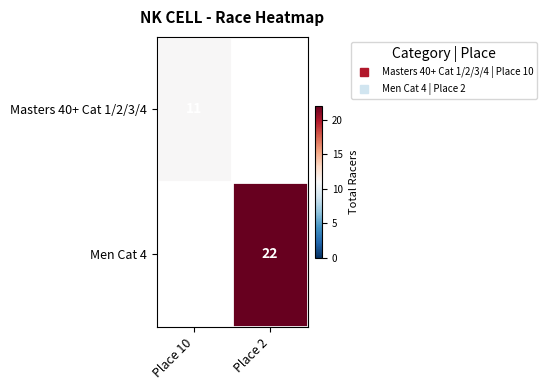

How many positive values does the Men Cat 4 series have?

1